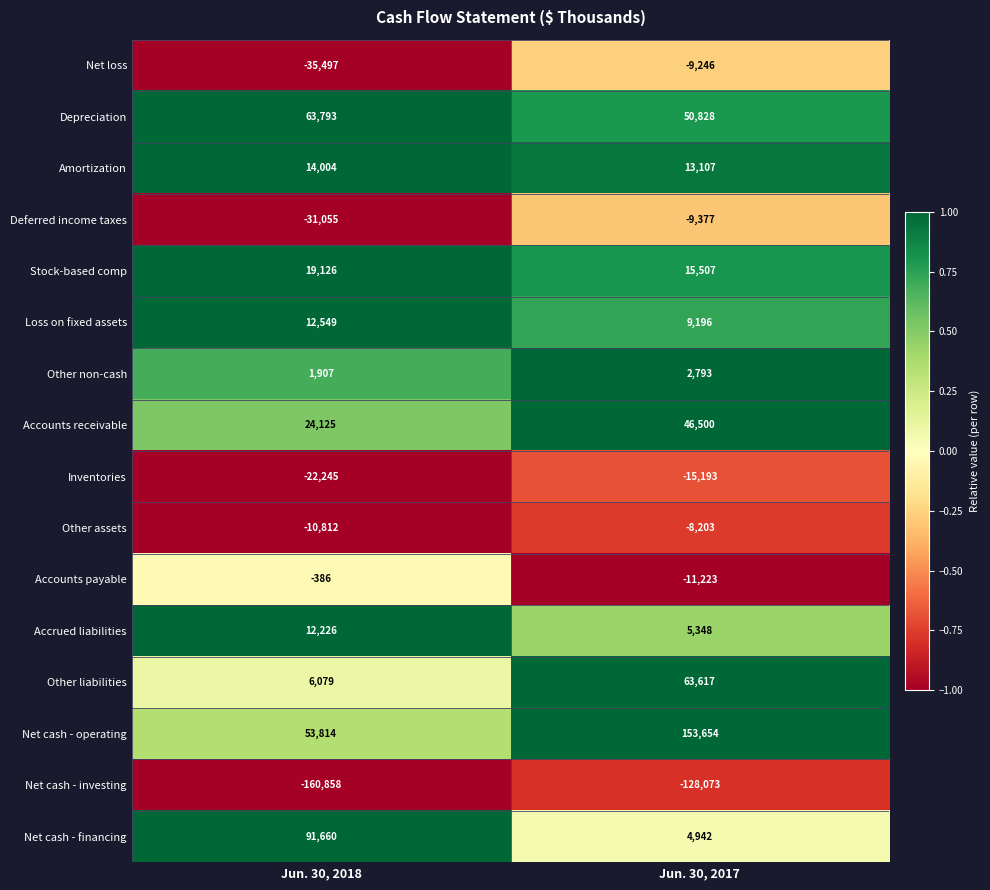

What is the difference between the highest and lowest values at Jun. 30, 2017?

281727